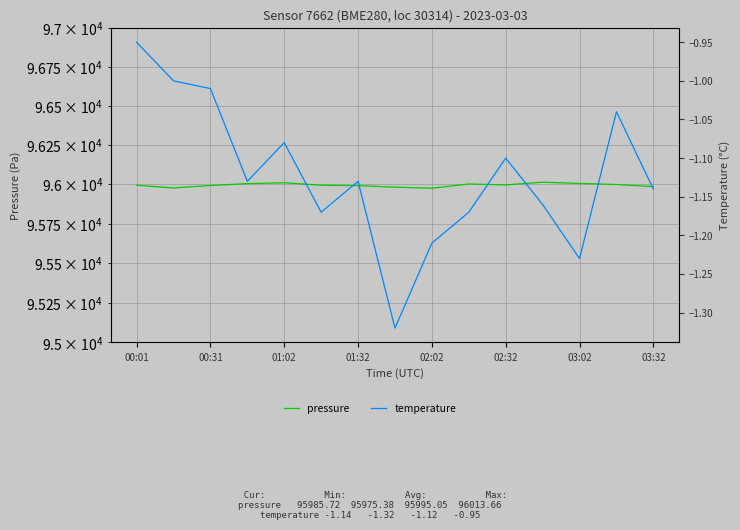

Reading left to right, list all the values displayed in this chart.

pressure: 95994.4	95976.9	95992.7	96004.7	96010.0	95994.7	95991.7	95982.0	95975.4	96002.5	95996.5	96013.7	96005.9	95999.0	95985.7
temperature: -0.9	-1.0	-1.0	-1.1	-1.1	-1.2	-1.1	-1.3	-1.2	-1.2	-1.1	-1.2	-1.2	-1.0	-1.1